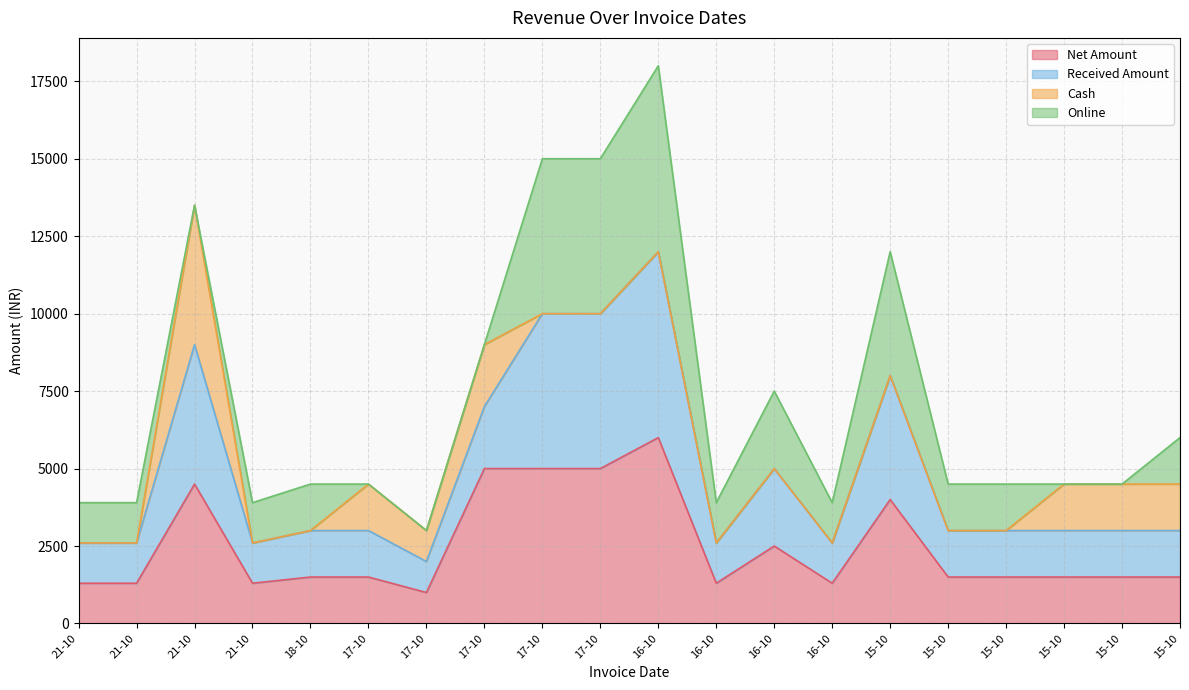

How many lines are shown in the chart?

4